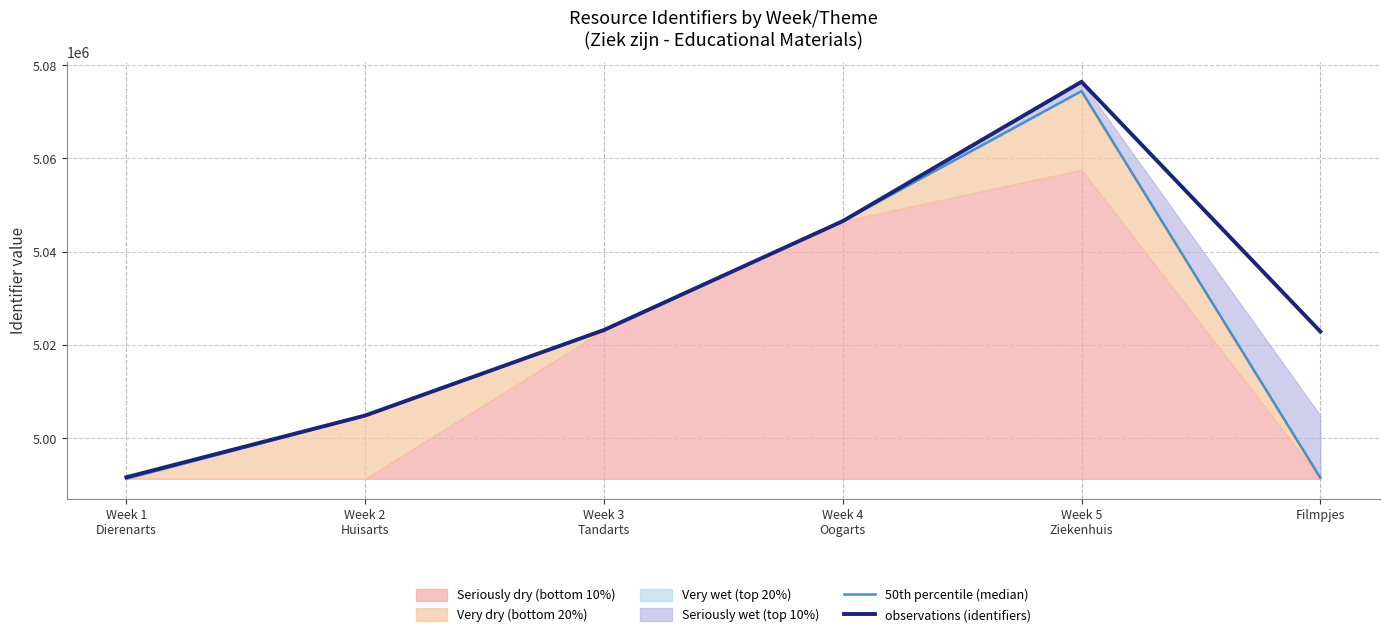

List the labels in order of 50th percentile (median) value, largest first.

Week 5
Ziekenhuis, Week 4
Oogarts, Week 3
Tandarts, Week 2
Huisarts, Filmpjes, Week 1
Dierenarts